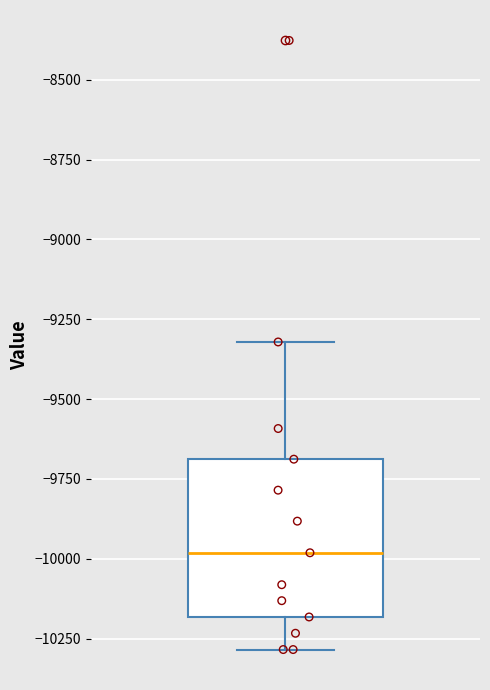

Transcribe this box plot: give where the median line is, the range the box spans, and where the two whiskers end, as read against the y-axis. The values are not printed on the chart, so give them approximately, as read against the axis.

median -10000, box -10200 to -9700, whiskers -10300 to -9300